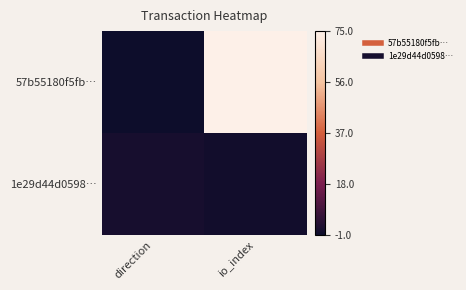

How many categories are shown in the chart?

2